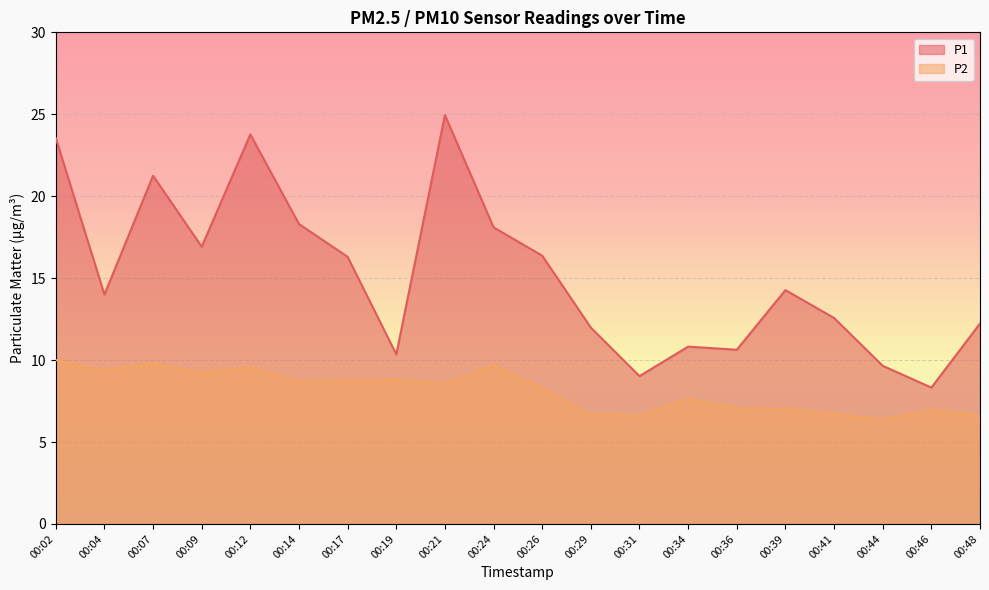

What are all the series names shown in the legend?

P1, P2